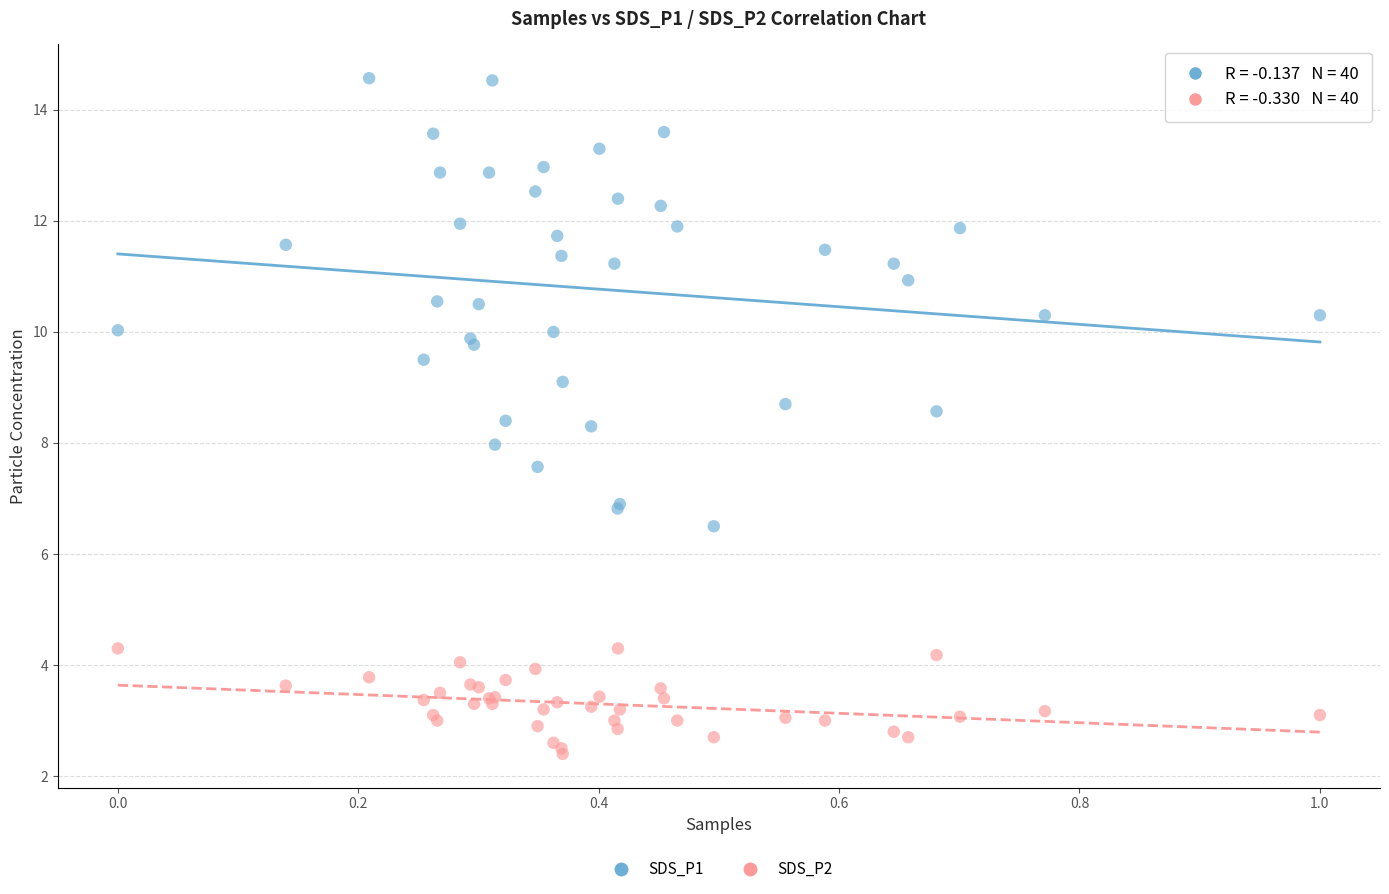

Which series contains the lowest Y value?

SDS_P2